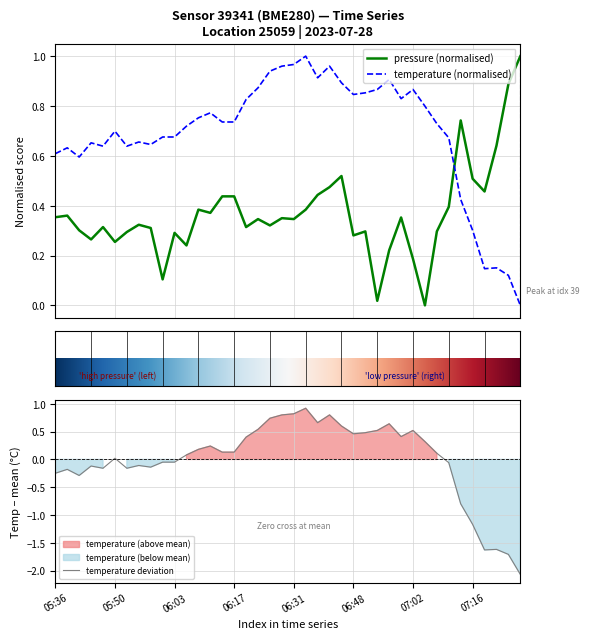

How many intersections are there between pressure (normalised) and temperature (normalised)?

1